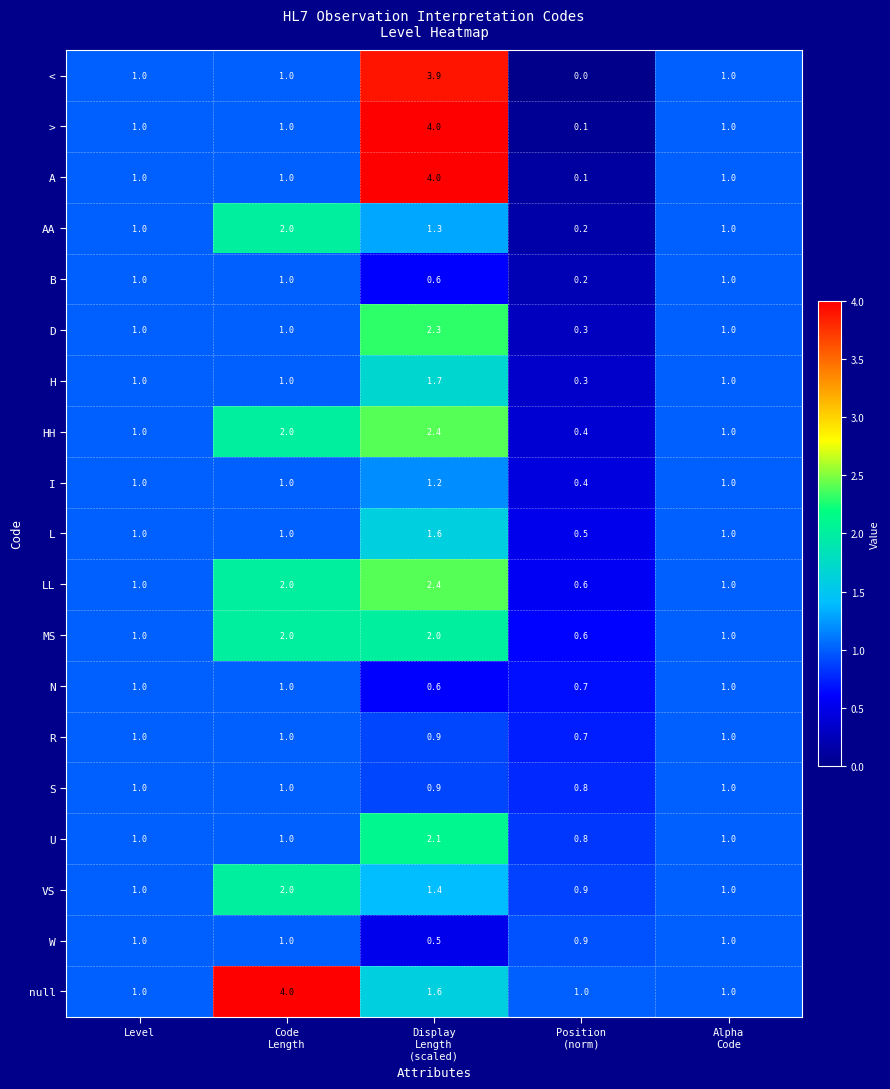

What is the total value across all series at Level?

19.0